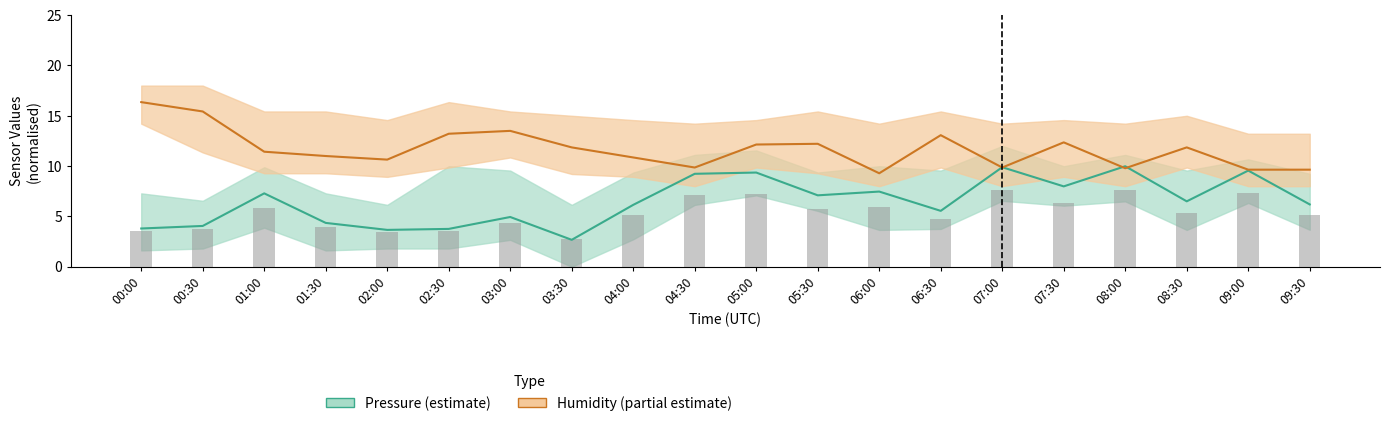

At which label does Humidity (partial estimate) reach its minimum?

06:00